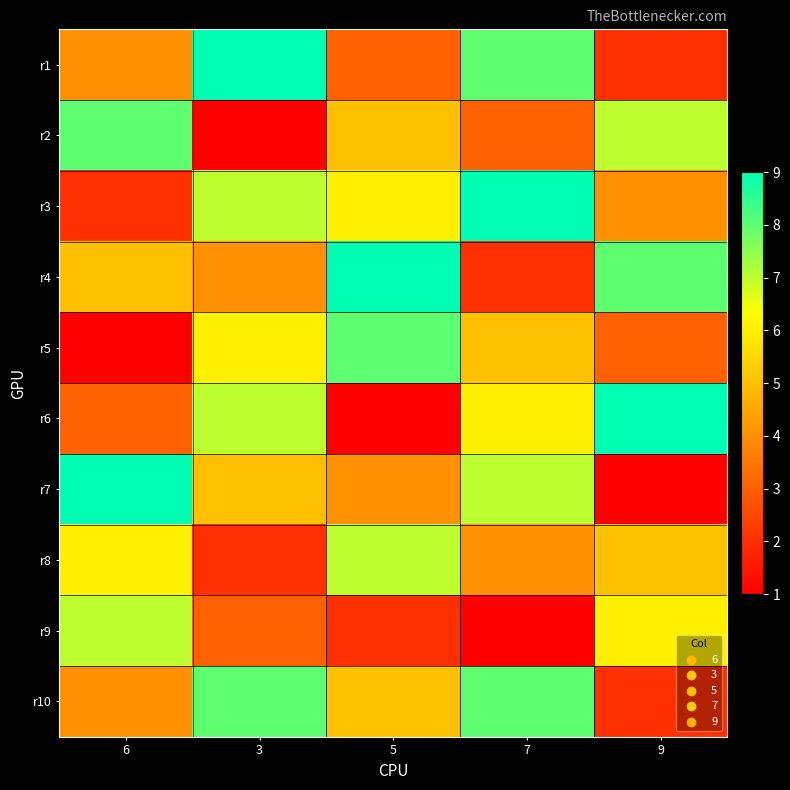

Between 7 and 3, which is larger?

3